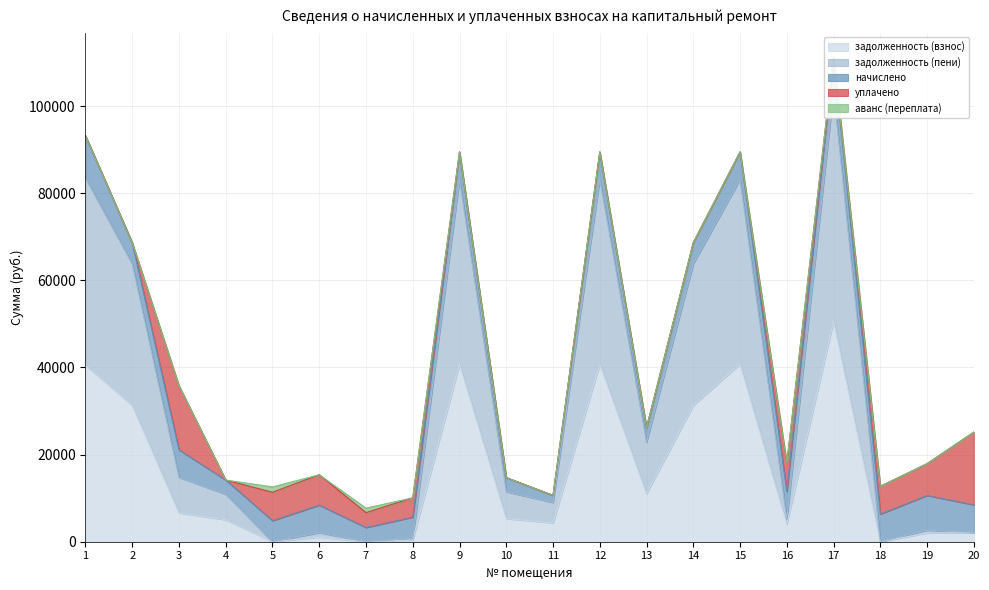

What is the sum of the начислено values at 10 and 13?

6528.0